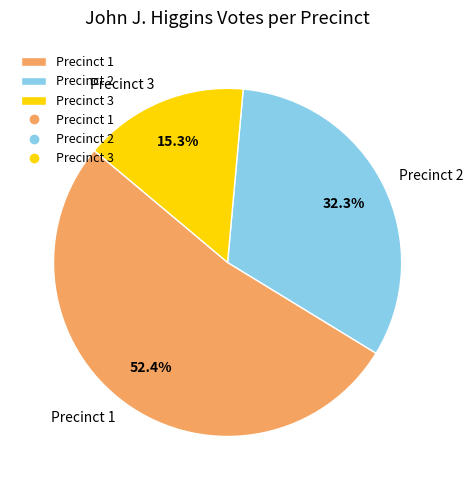

How many segments does this pie chart have?

3